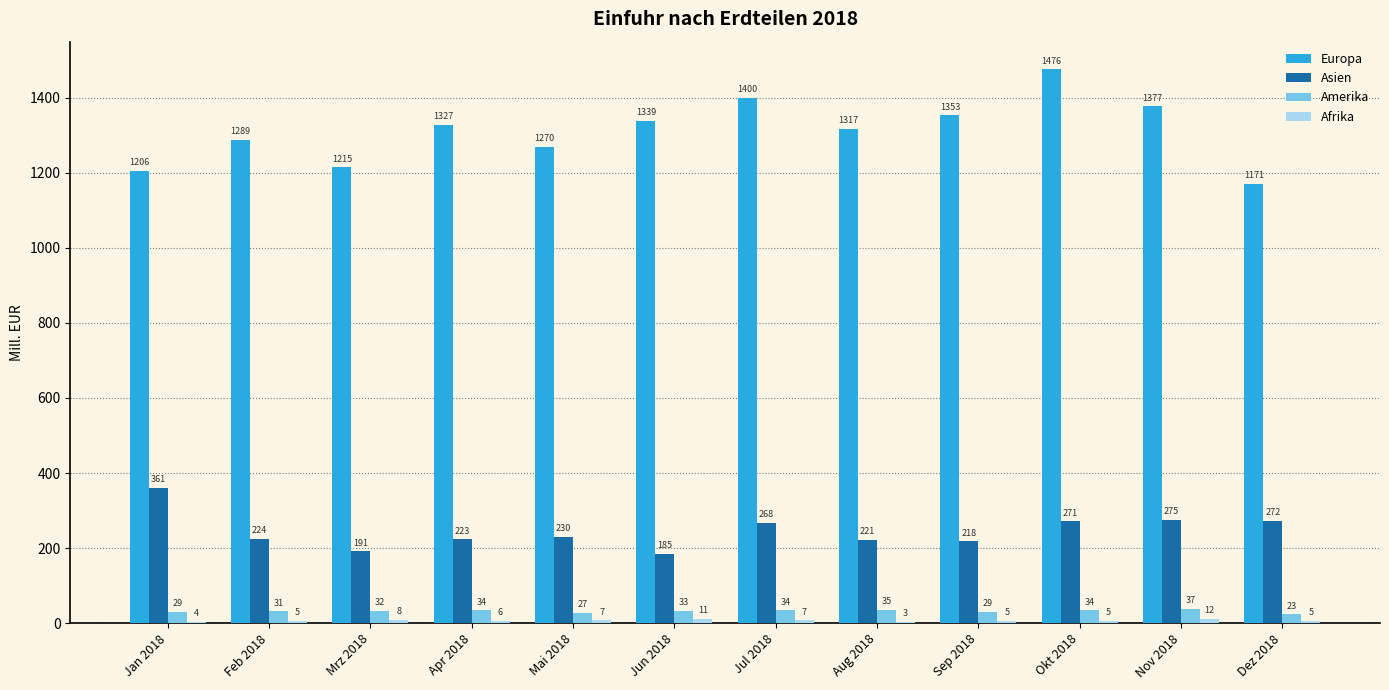

The value of Asien at Mrz 2018 is 191. True or false?

True